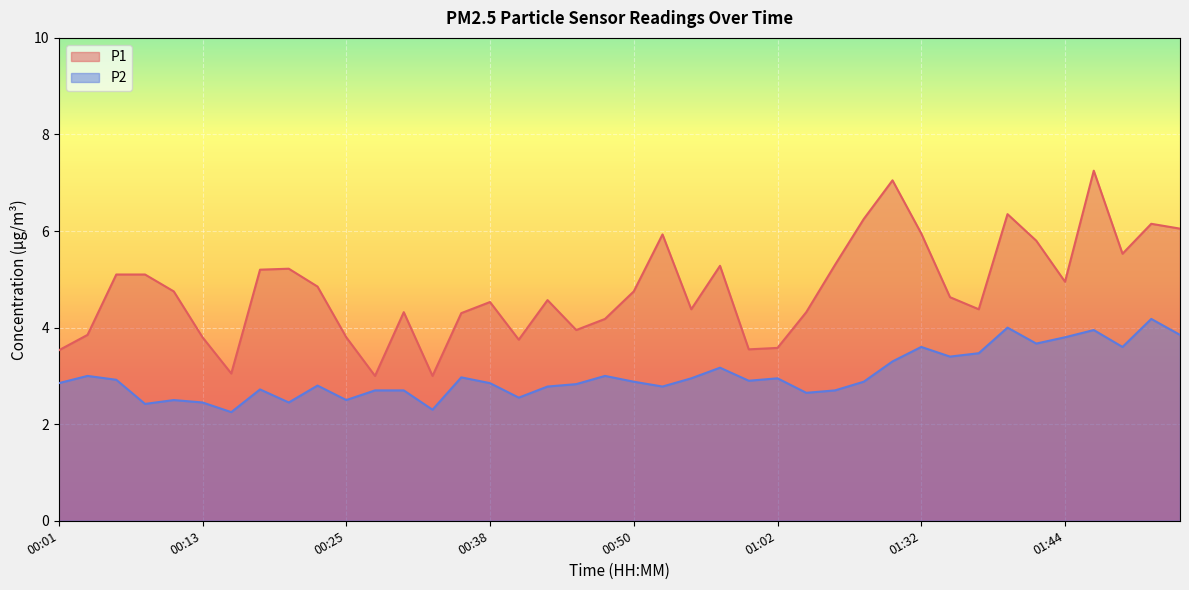

At which category does P1 reach its first local valley?

00:16